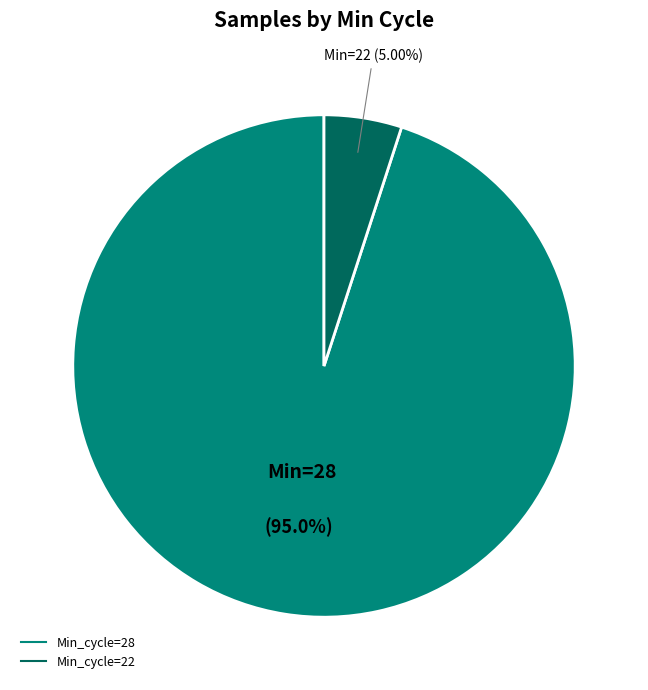

Does any single category account for the majority?

Yes